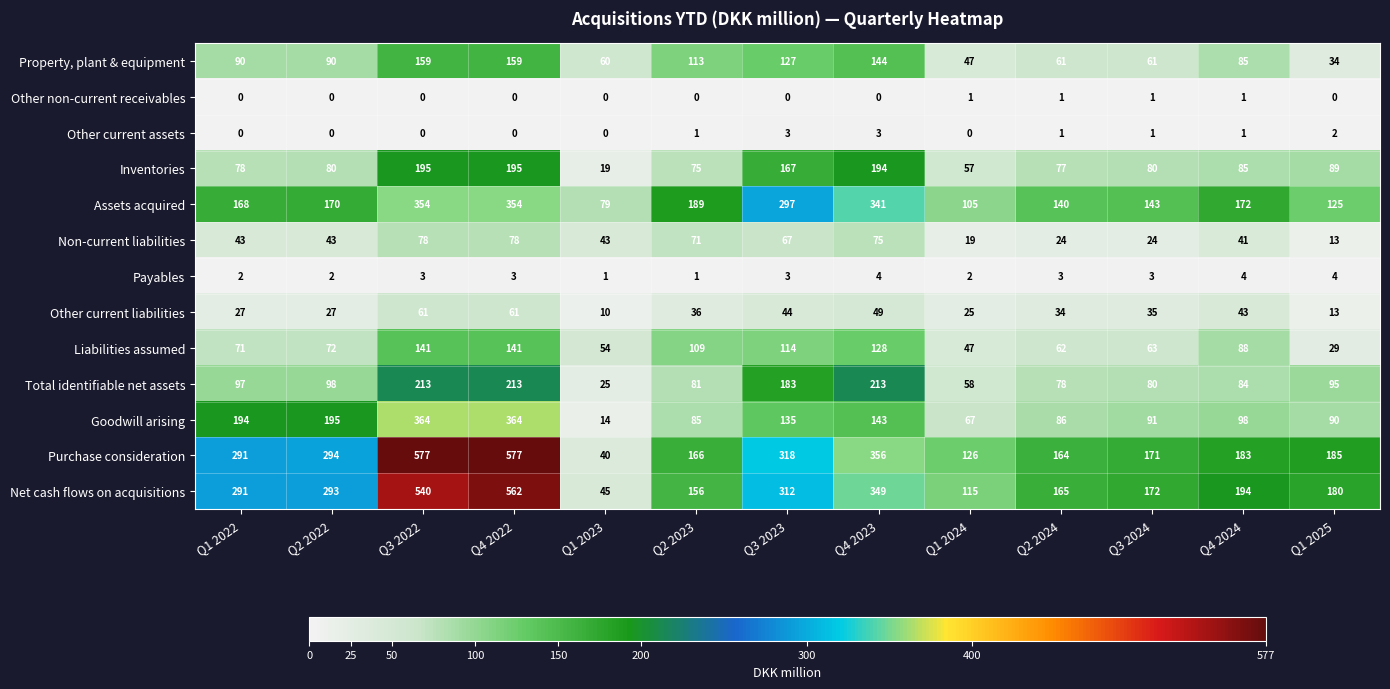

Where does the Purchase consideration series first go above 185?

Q1 2022